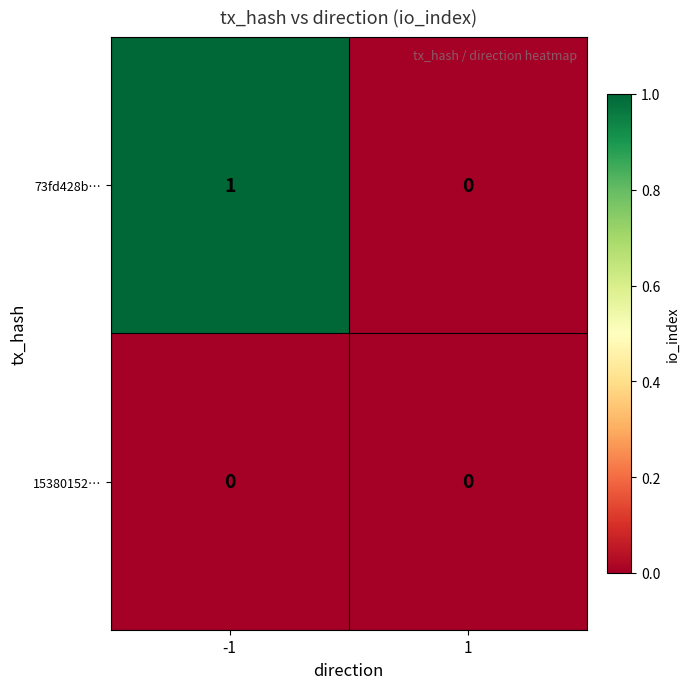

Which series has the largest range (max minus min)?

73fd428b…